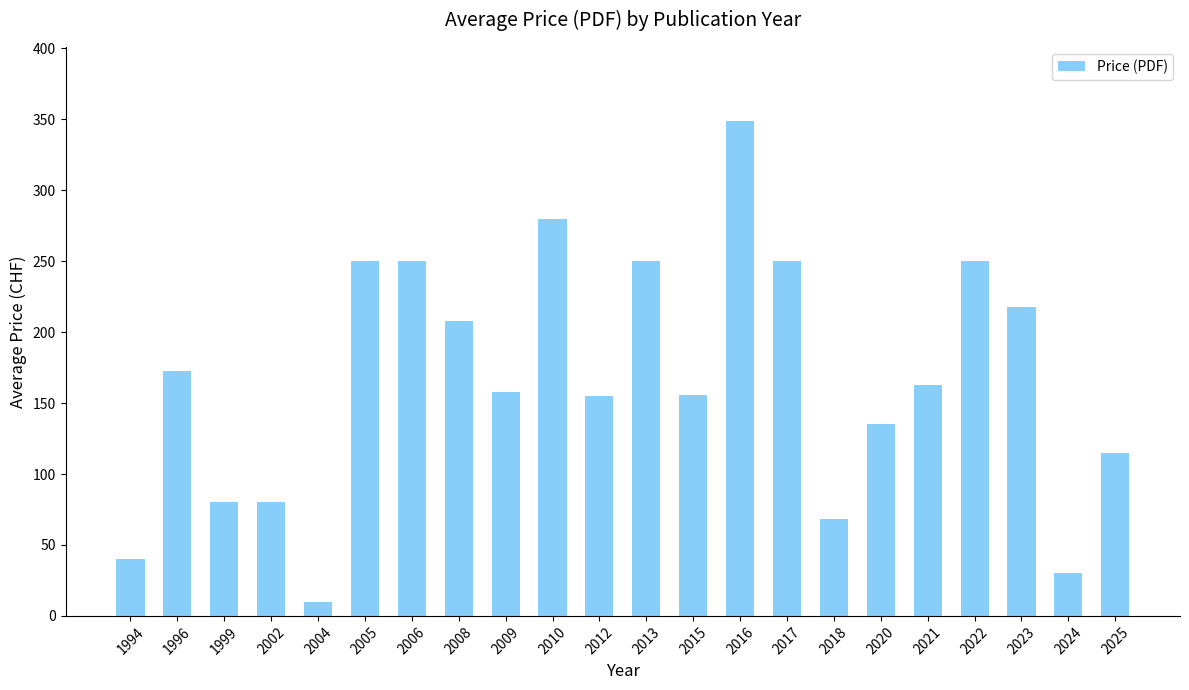

What is the value of the 12th bar from the left?

250.0